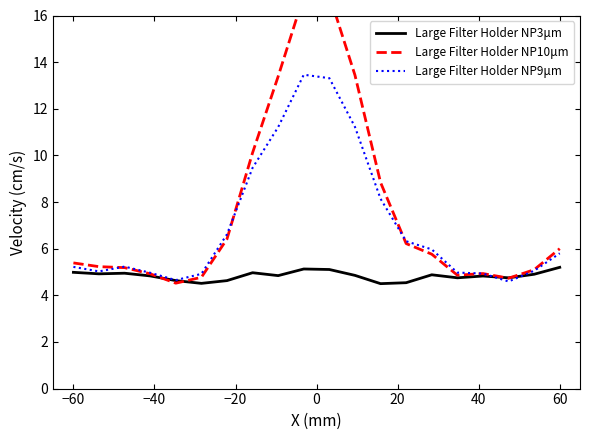

The value of Large Filter Holder NP9μm at −60 is 2.4. True or false?

False